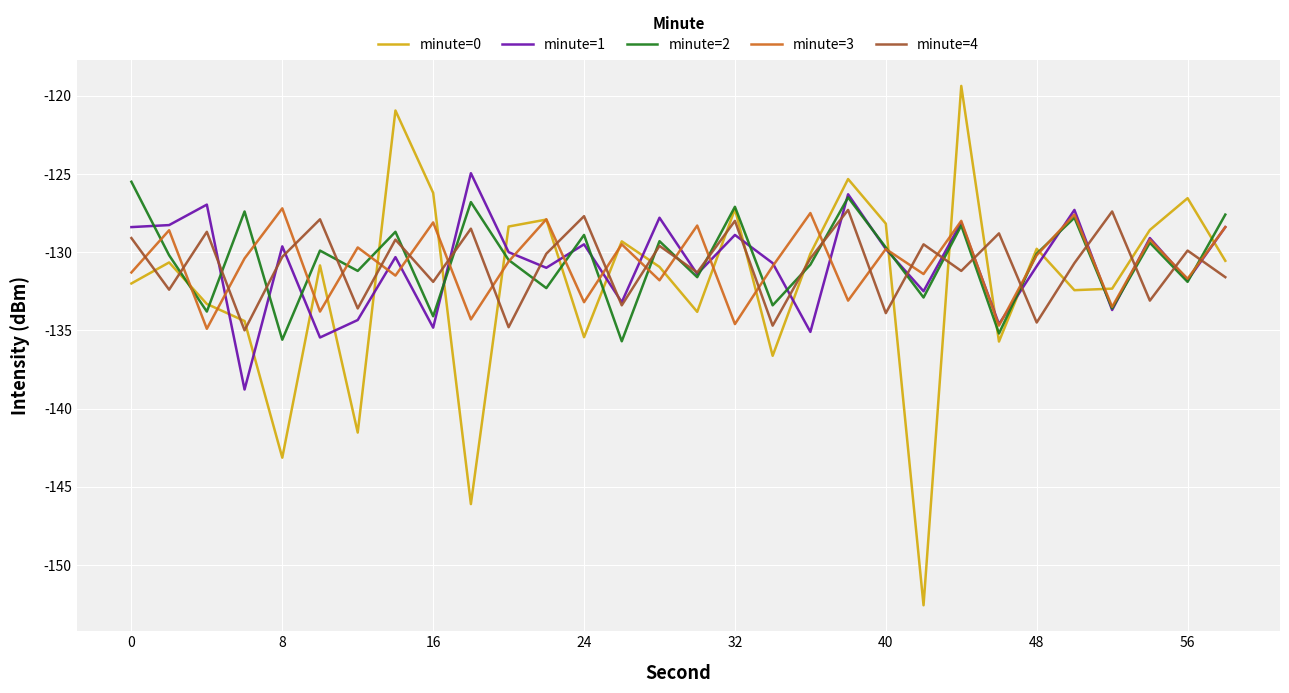

Which series has the widest spread of values?

minute=0